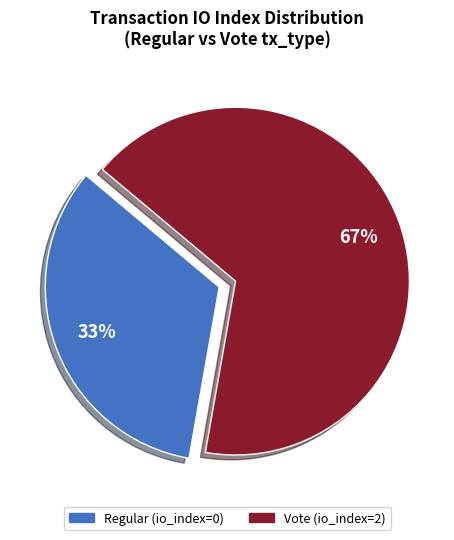

Is the sum of Regular (io_index=0) and Vote (io_index=2) greater than half?

Yes